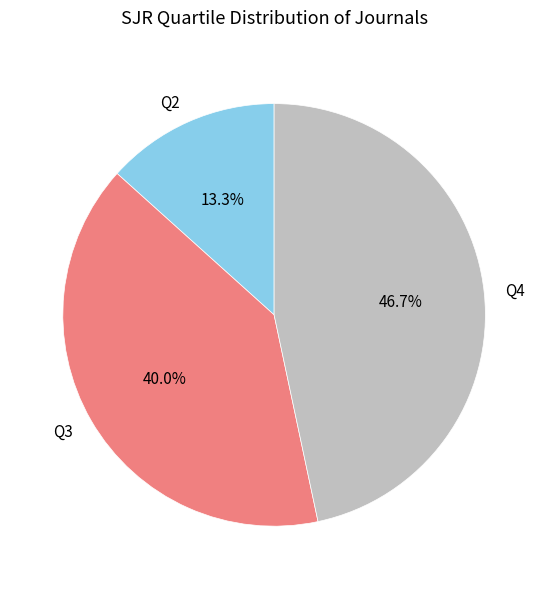

To the nearest percent, what portion does Q4 represent?

47%